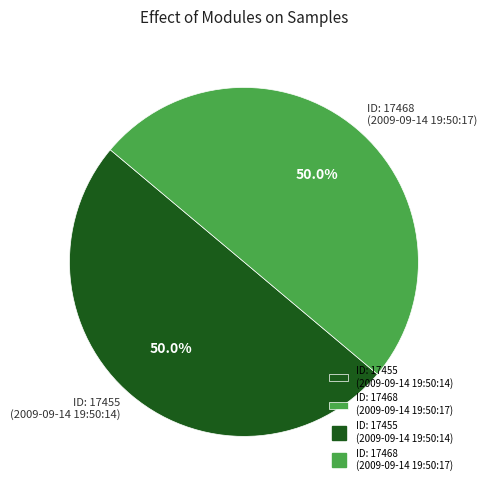

Approximately how many times larger is the value at ID: 17468 (2009-09-14 19:50:17) compared to ID: 17455 (2009-09-14 19:50:14)?

1.0